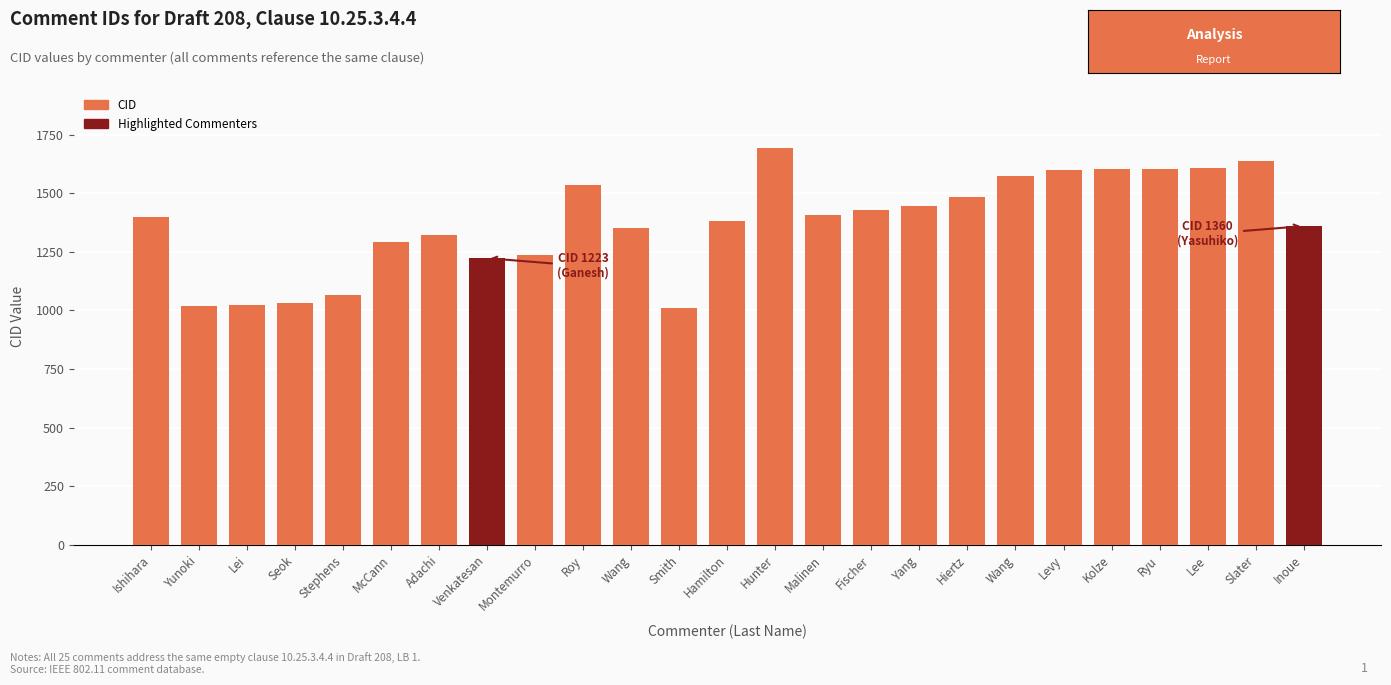

How many data points are less than 1400?

12